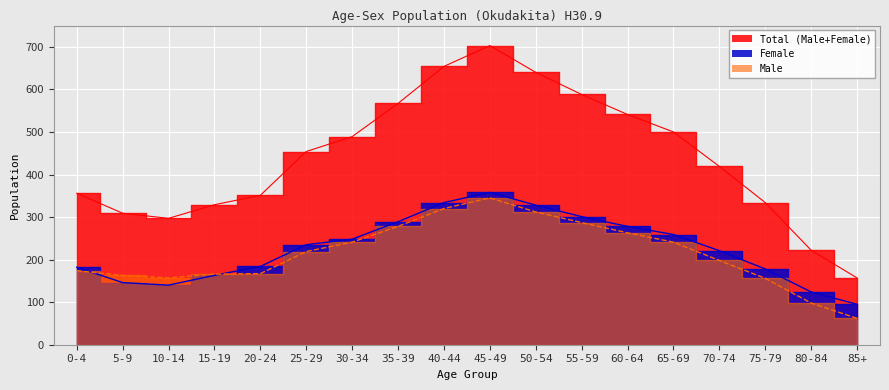

Which label corresponds to the smallest value in the chart?

85+